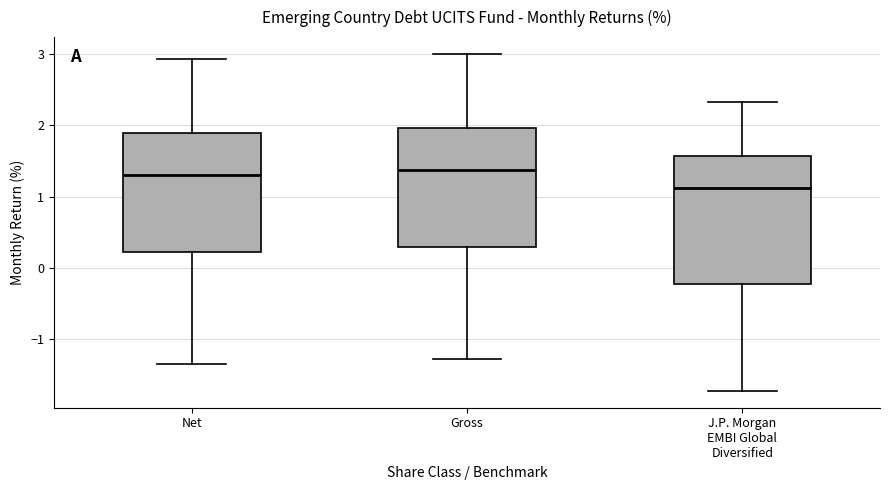

Reading left to right, transcribe this box plot: for each box, give where its median line is, the range the box spans, and where its two whiskers end, as read against the y-axis. The values are not printed on the chart, so give them approximately, as read against the axis.

Net: median 1.3, box 0.2 to 1.9, whiskers -1.3 to 2.9
Gross: median 1.4, box 0.3 to 2.0, whiskers -1.3 to 3.0
J.P. Morgan EMBI Global Diversified: median 1.1, box -0.2 to 1.6, whiskers -1.7 to 2.3